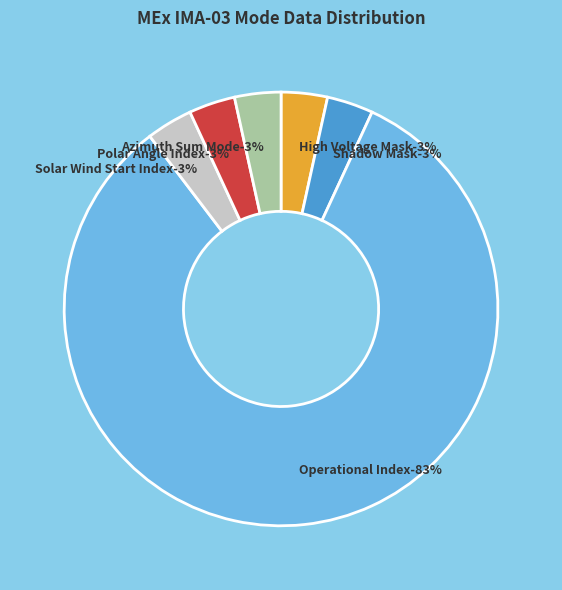

Rank the categories by value from lowest to highest.

High Voltage Mask, Shadow Mask, Solar Wind Start Index, Polar Angle Index, Azimuth Sum Mode, Operational Index